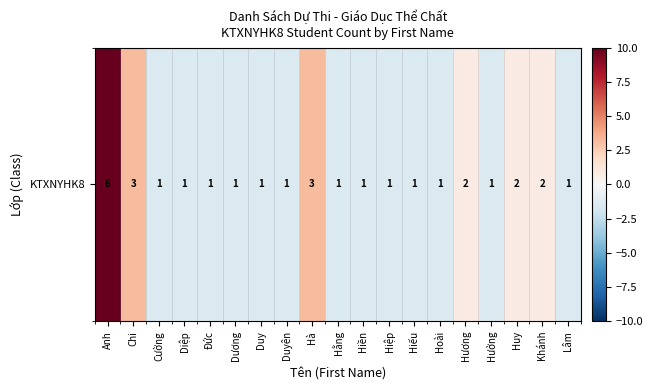

The value at Lâm is -0.7. True or false?

False